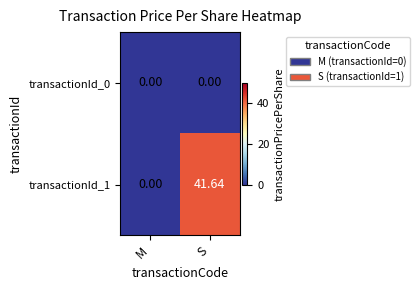

At which category is the sum across all series the highest?

S